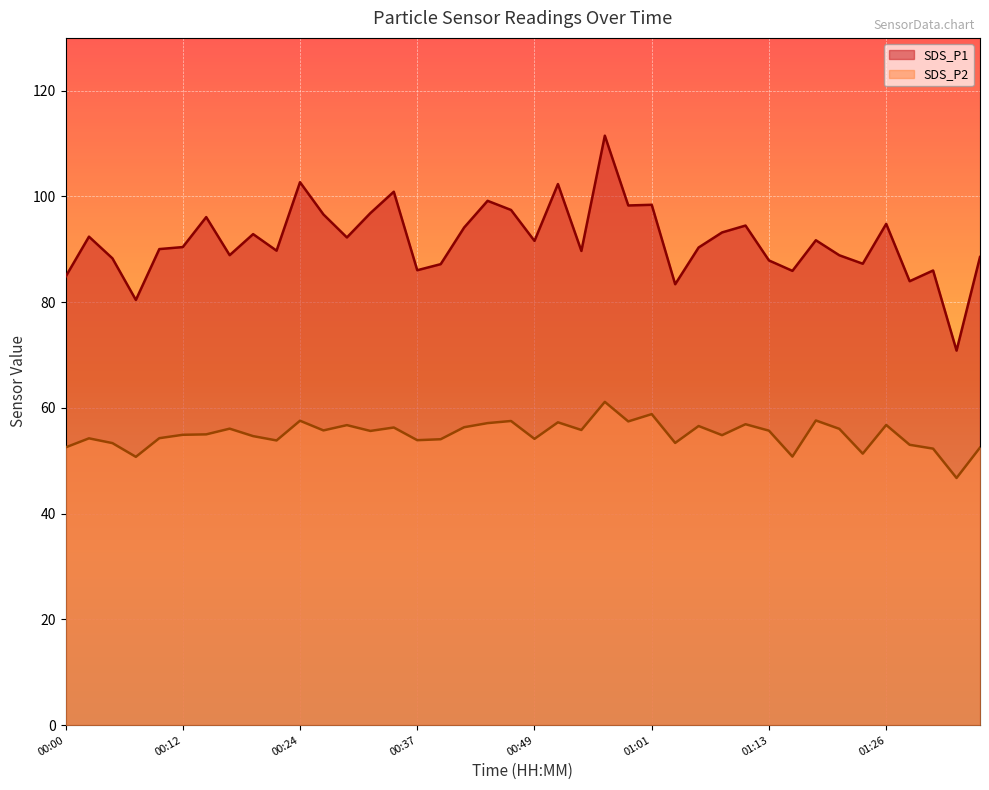

What are all the series names shown in the legend?

SDS_P1, SDS_P2